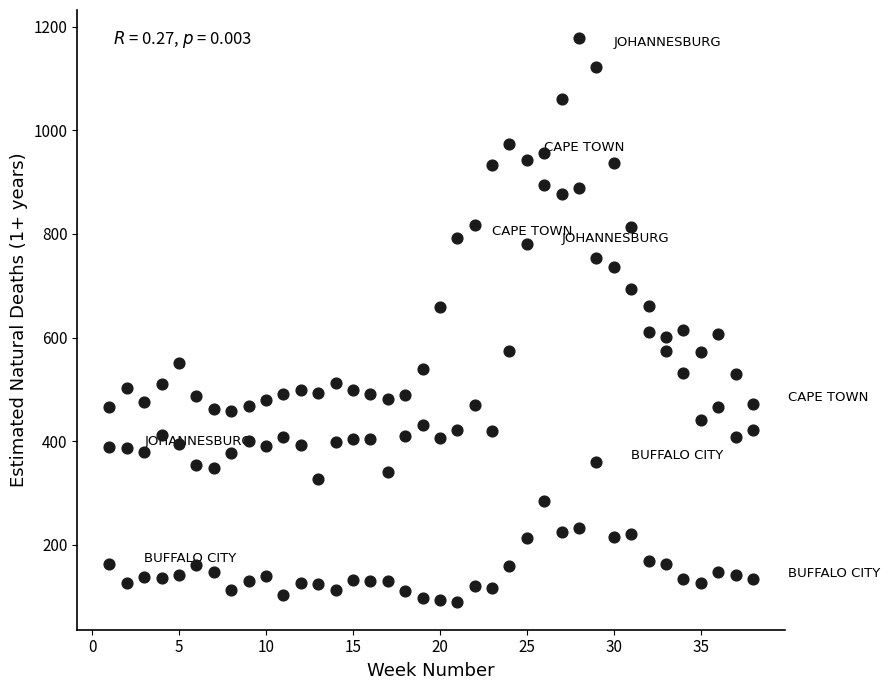

What is the range of Y values (max minus min)?

1087.0